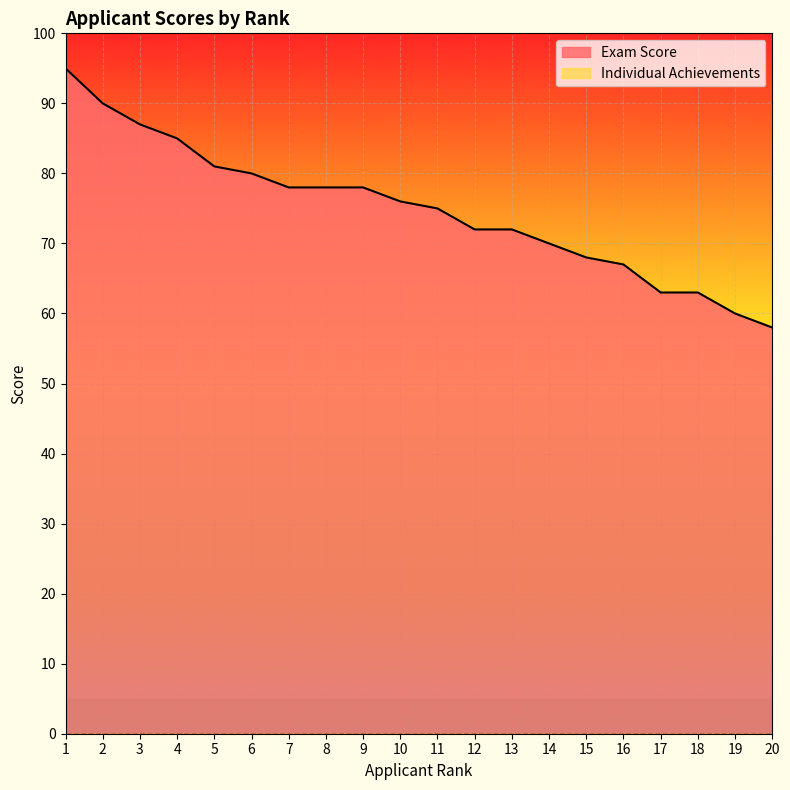

Rank the categories by value from lowest to highest.

20, 19, 17, 18, 16, 15, 14, 12, 13, 11, 10, 7, 8, 9, 6, 5, 4, 3, 2, 1